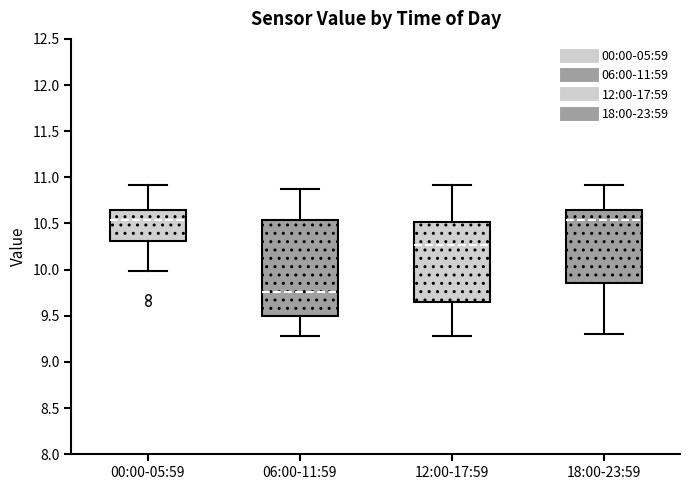

Which box is the tallest, from its lower edge to its upper edge?

06:00-11:59